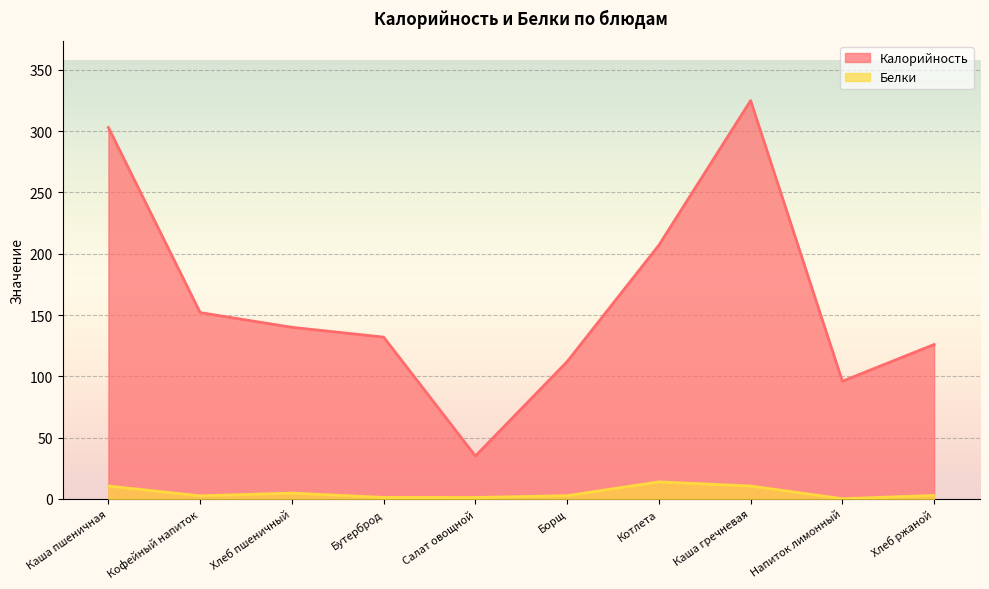

Is it true that Белки equals 0.1 at Напиток лимонный?

True